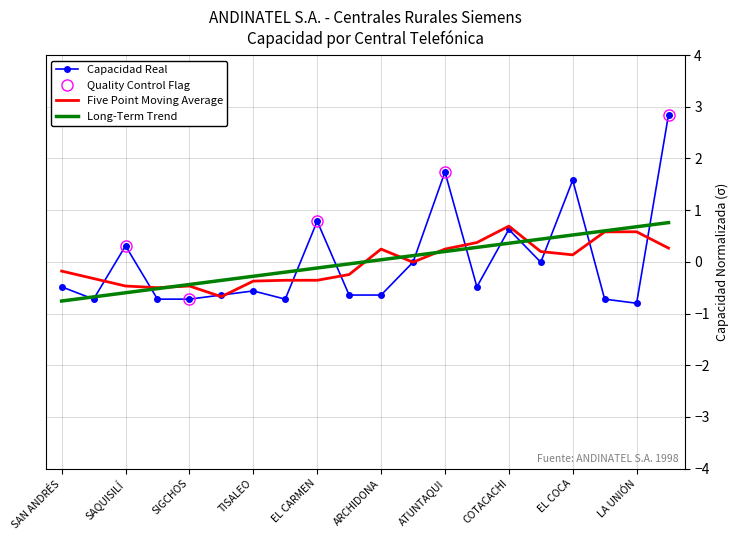

Which series has the widest spread of values?

Capacidad Real